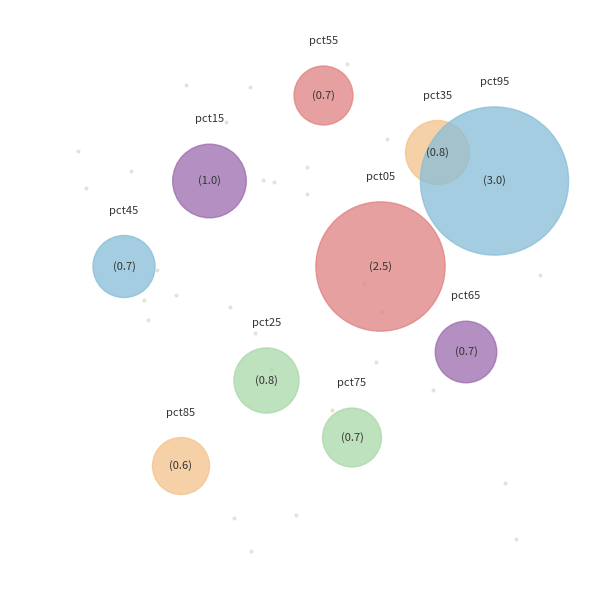

Rank the categories by value from lowest to highest.

pct85, pct75, pct55, pct65, pct45, pct35, pct25, pct15, pct05, pct95